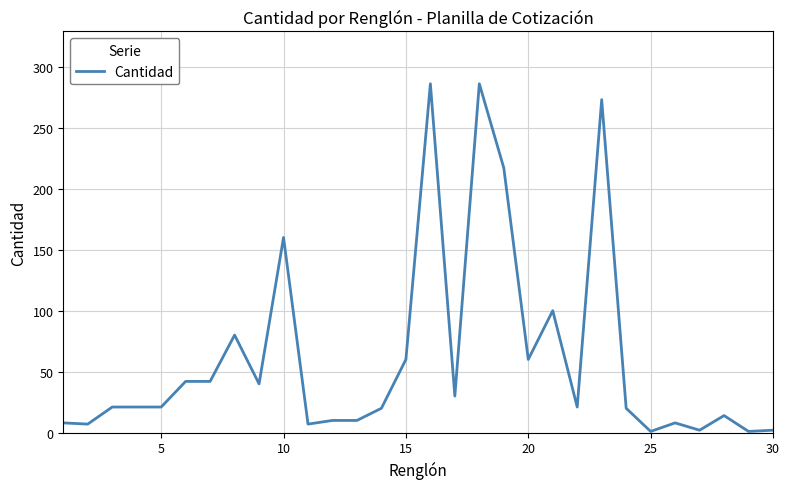

What is the greatest value displayed?

286